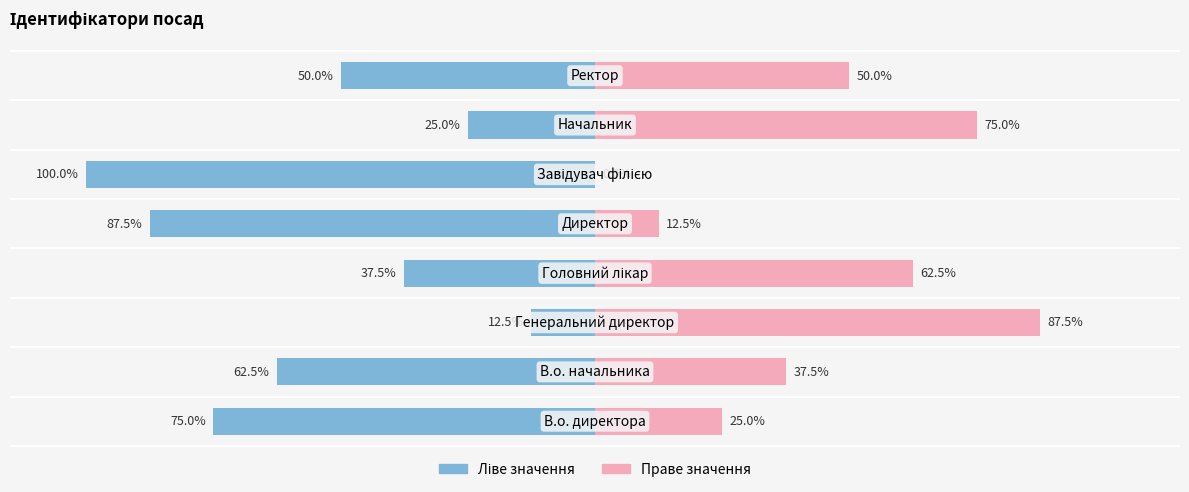

What is the sum of all Ідентифікатор (ліво) values?

-450.0